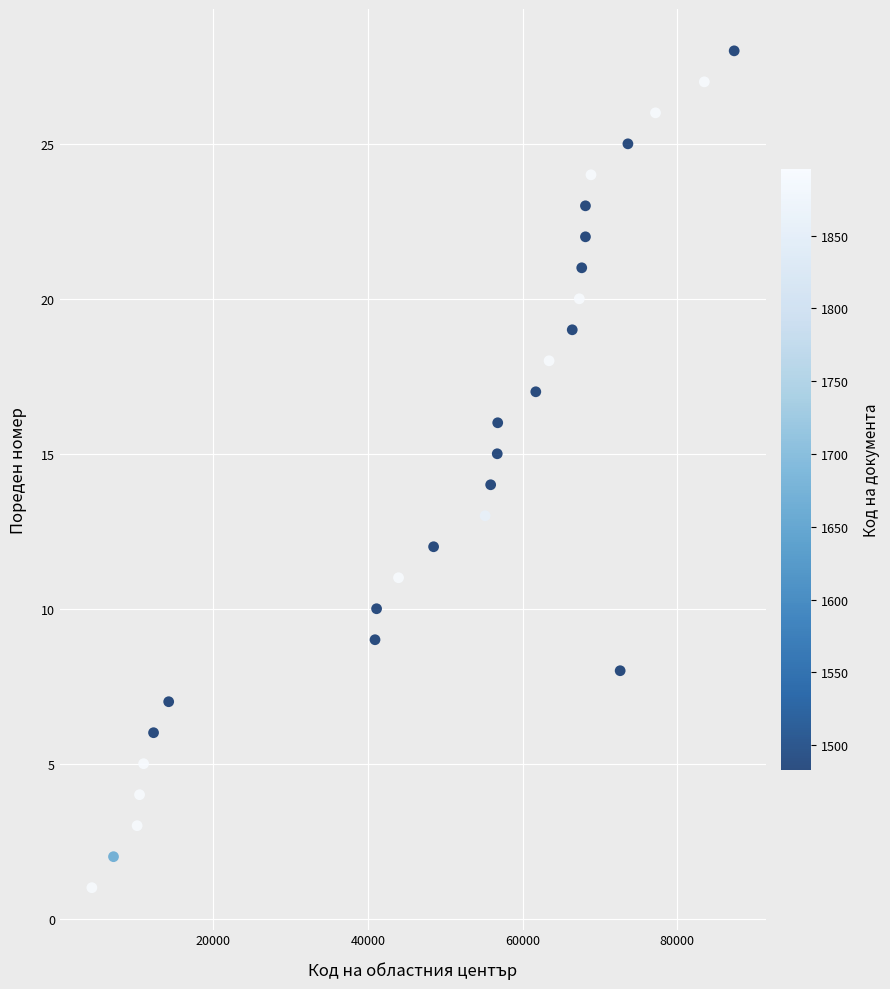

What is the range of Y values (max minus min)?

27